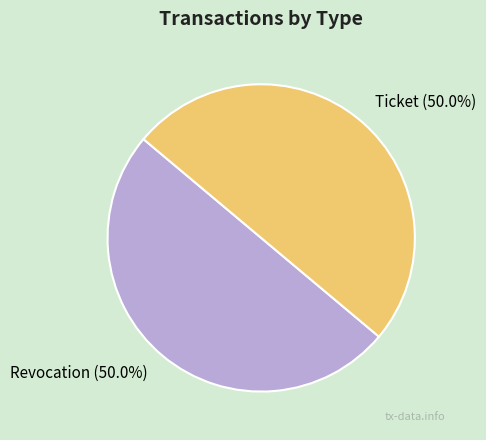

What is the ratio of the value at Ticket to the value at Revocation?

1.0